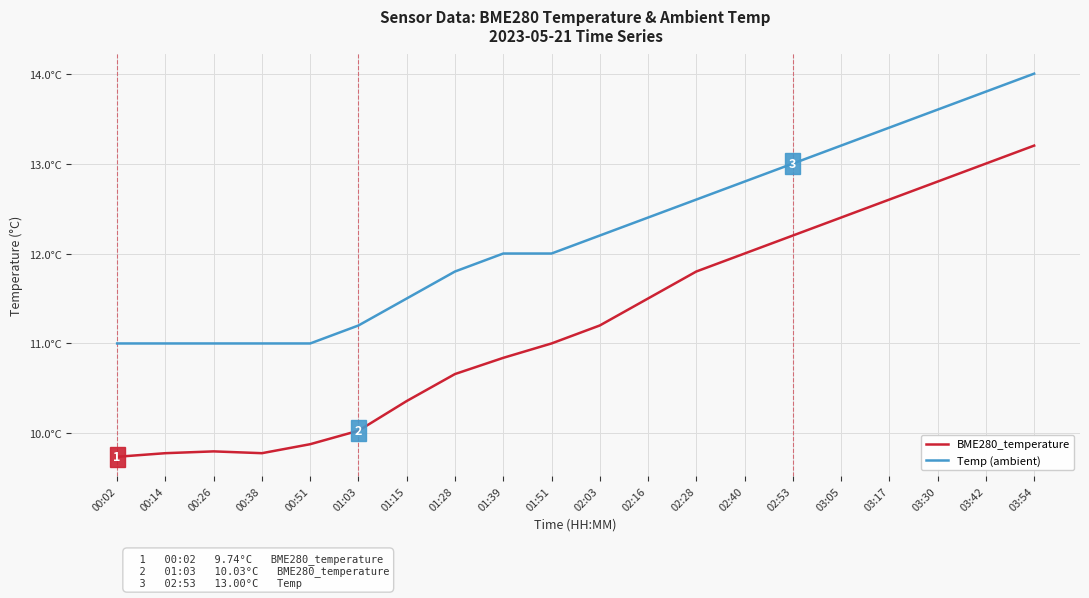

The Temp (ambient) series shows 5.7 at 00:14. True or false?

False